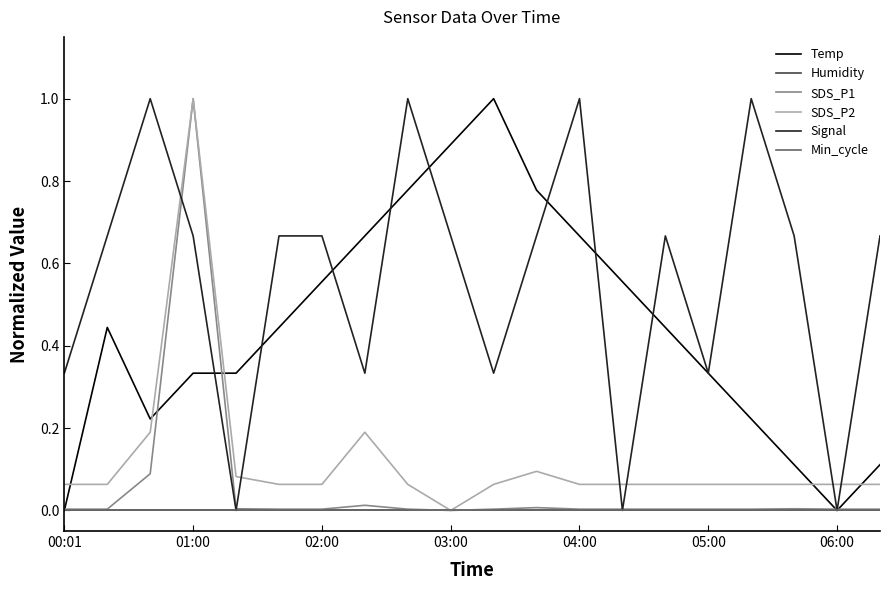

What is the sum of all SDS_P2 values?

2.4